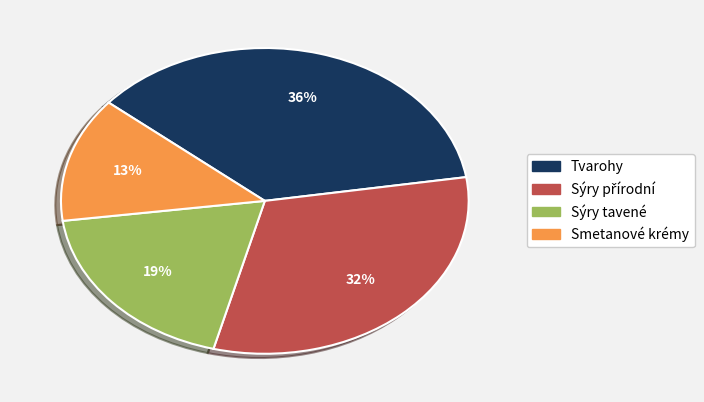

What is the ratio of the value at Smetanové krémy to the value at Sýry tavené?

0.7